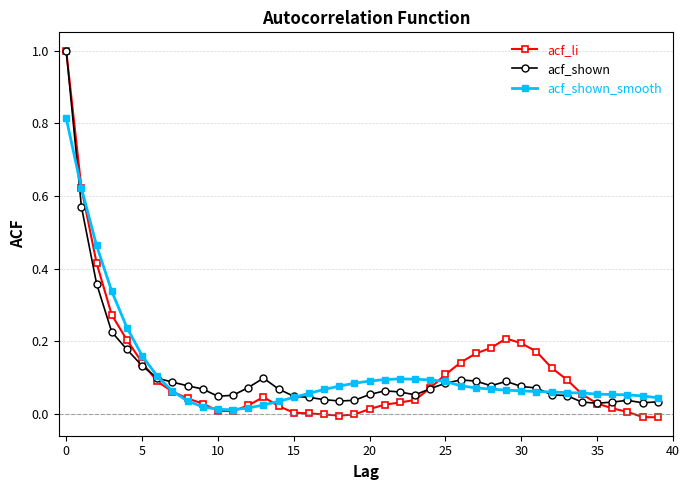

Which series has the widest spread of values?

acf_li